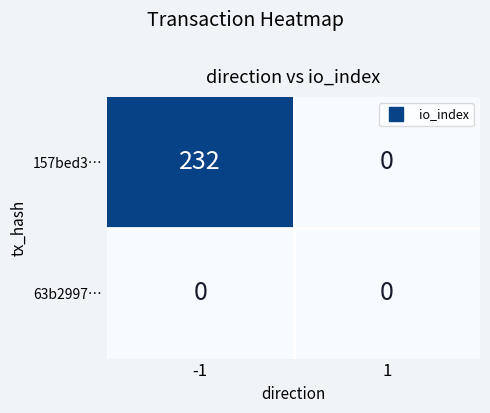

Count the number of data series in this chart.

2